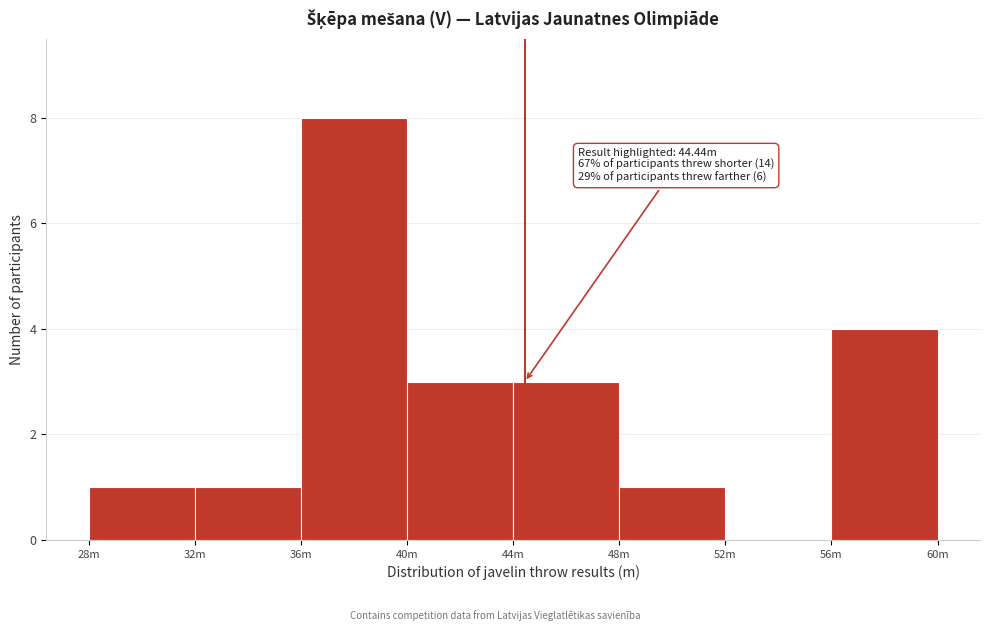

Reading left to right, transcribe all the data shown in this chart.

28m=1	32m=1	36m=8	40m=3	44m=3	48m=1	52m=0	56m=4